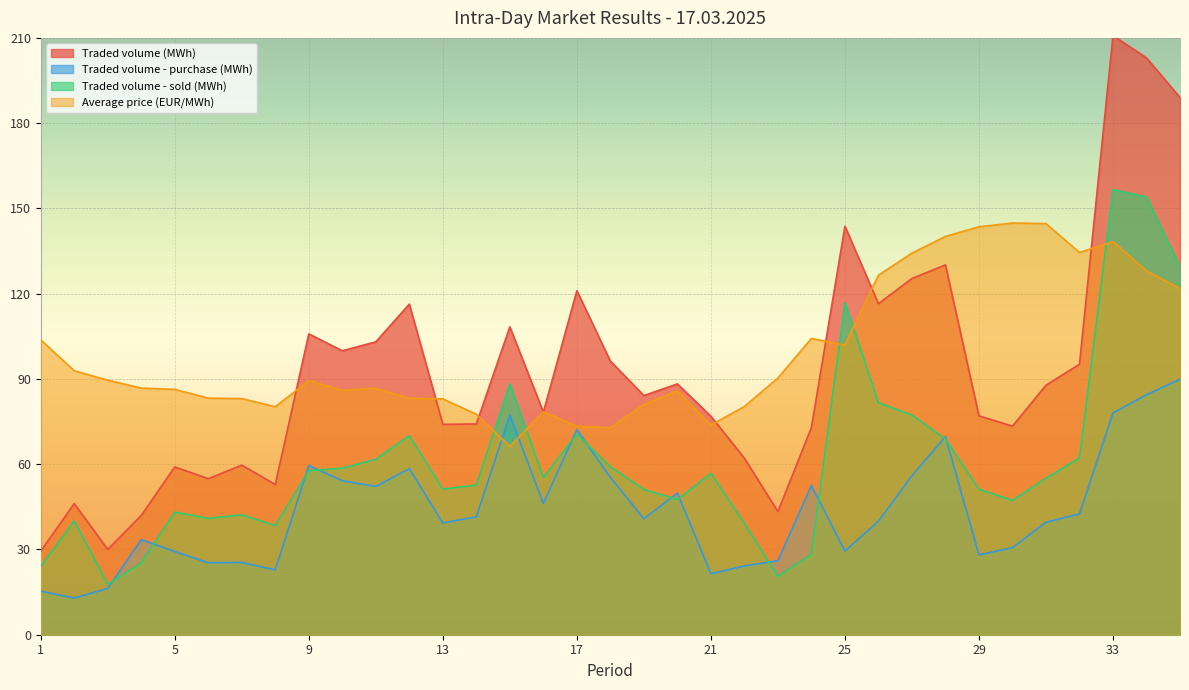

What is the lowest value of the Traded volume - purchase (MWh) series?

12.9